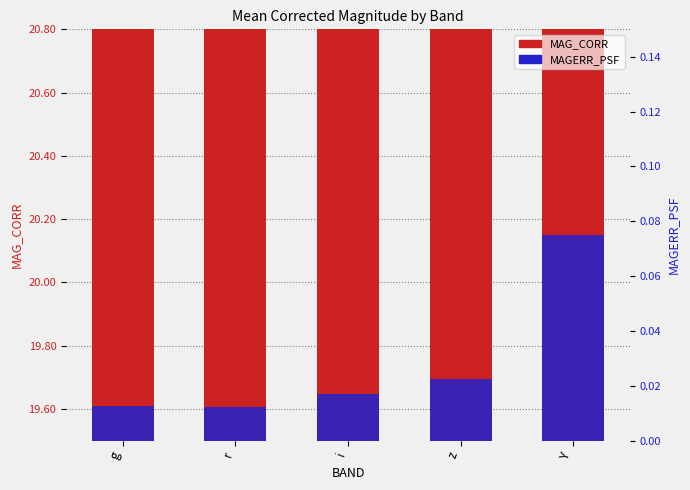

Rank the series by their average value, from lowest to highest.

MAGERR_PSF, MAG_CORR